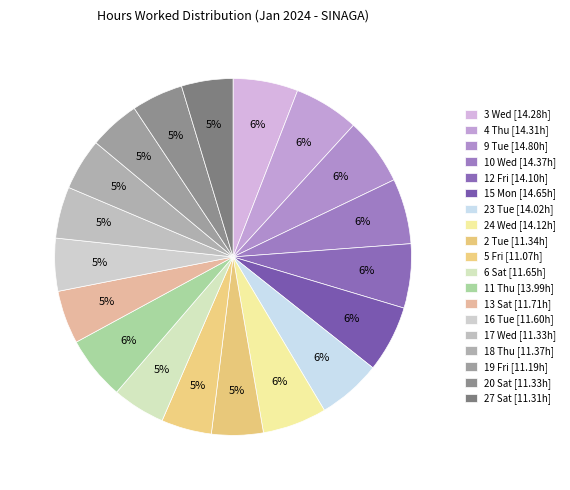

How many segments does this pie chart have?

19